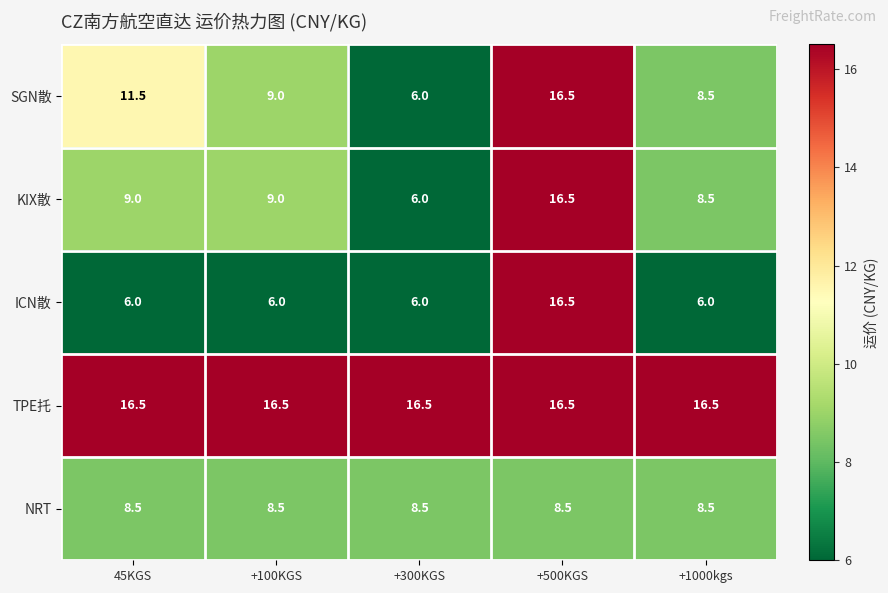

What is the total value across all series at +100KGS?

49.0